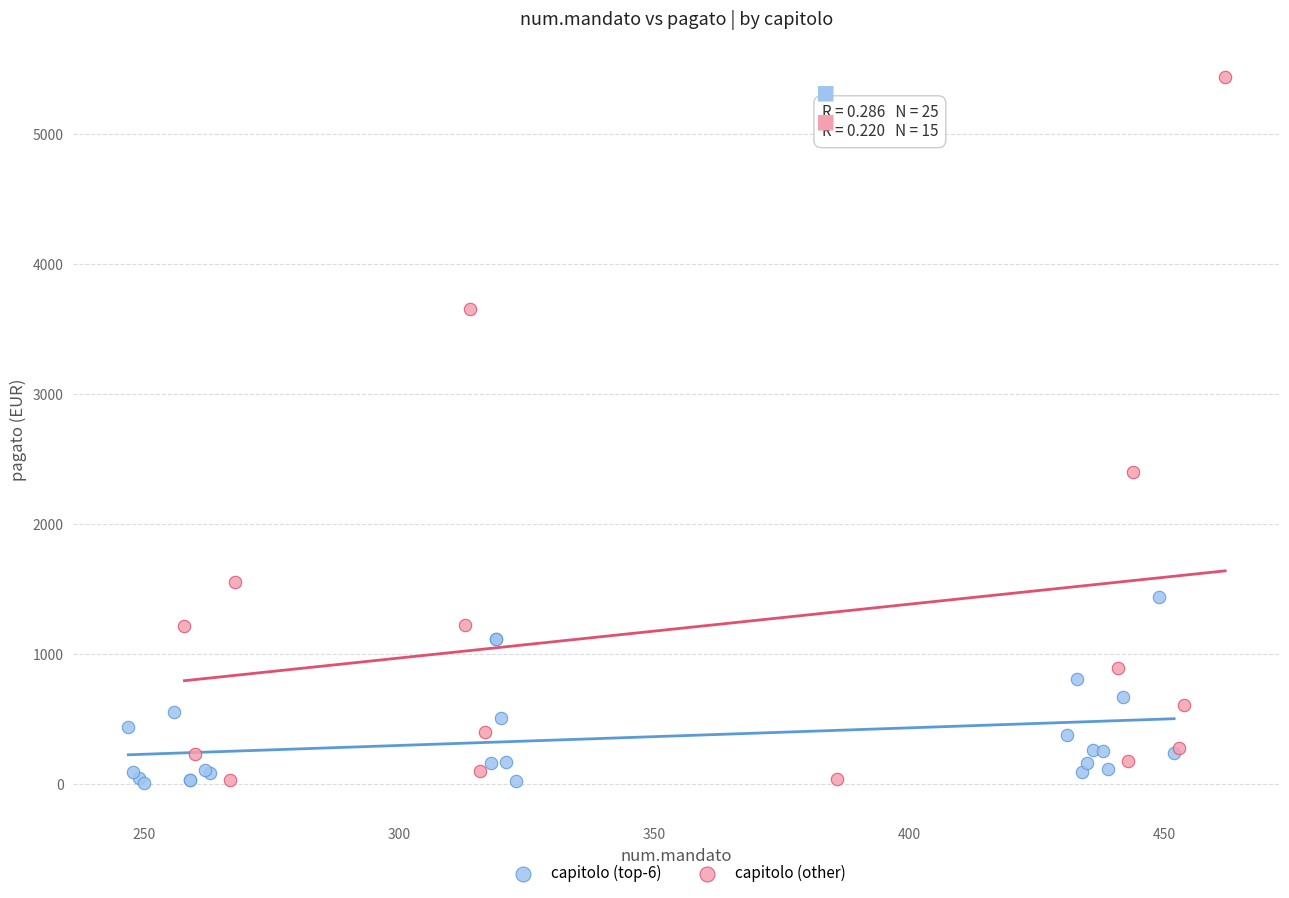

Which series has the widest spread of Y values?

capitolo (other)